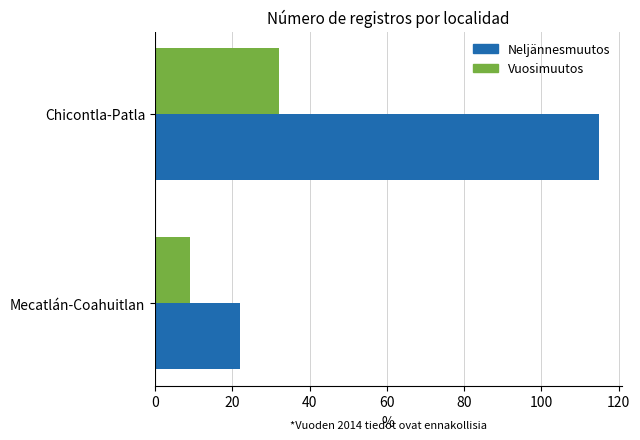

What is the total value across all series at Mecatlán-Coahuitlan?

31